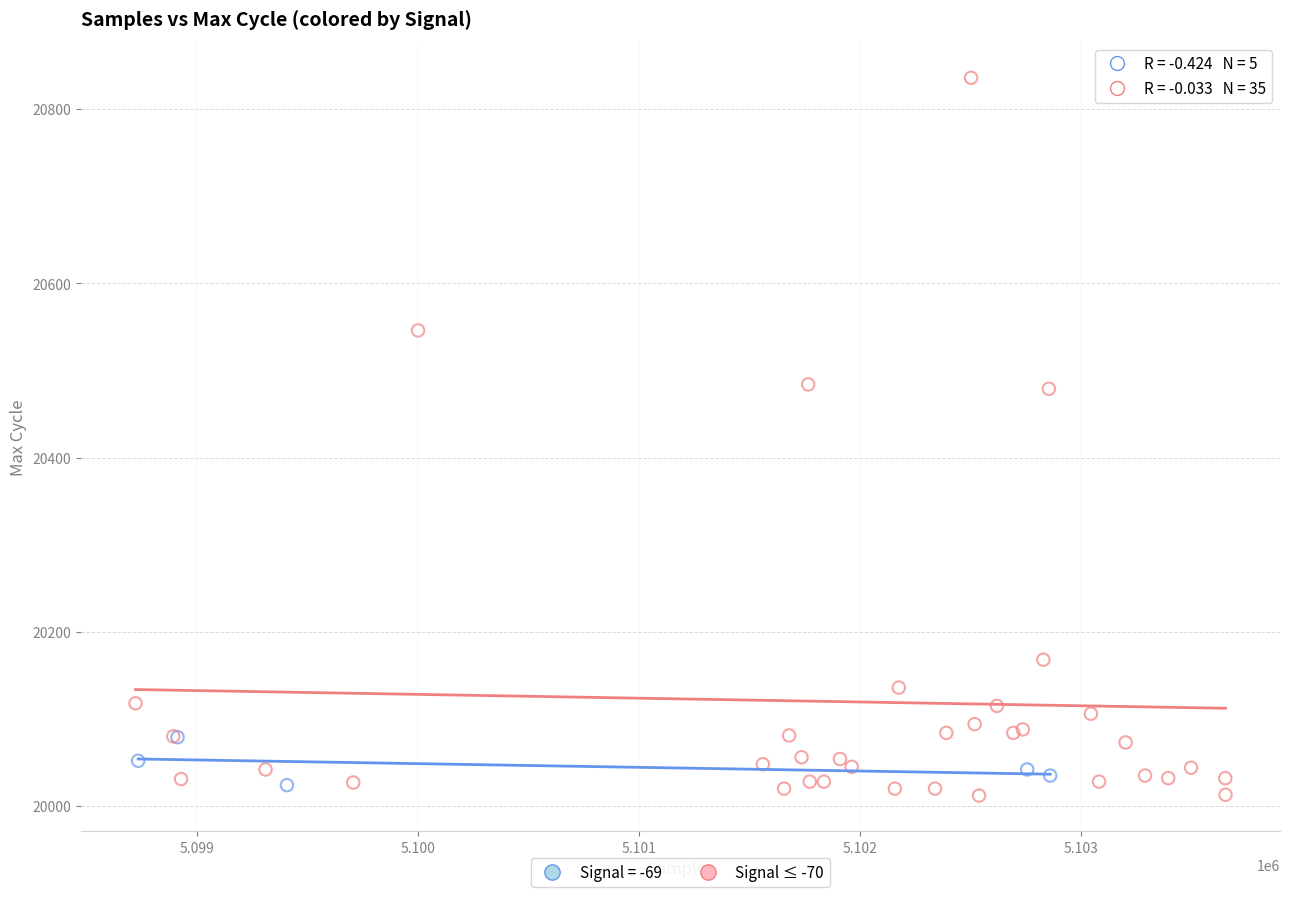

Which series contains the highest Y value?

Signal ≤ -70